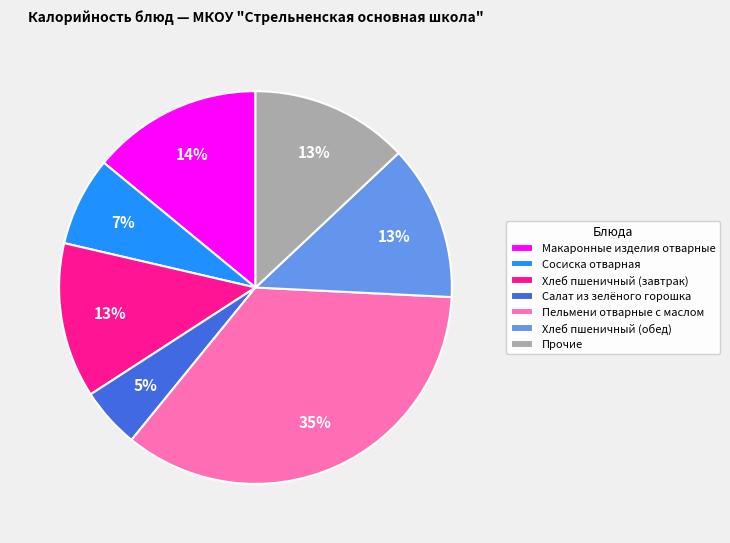

Is the sum of Прочие and Салат из зелёного горошка greater than half?

No